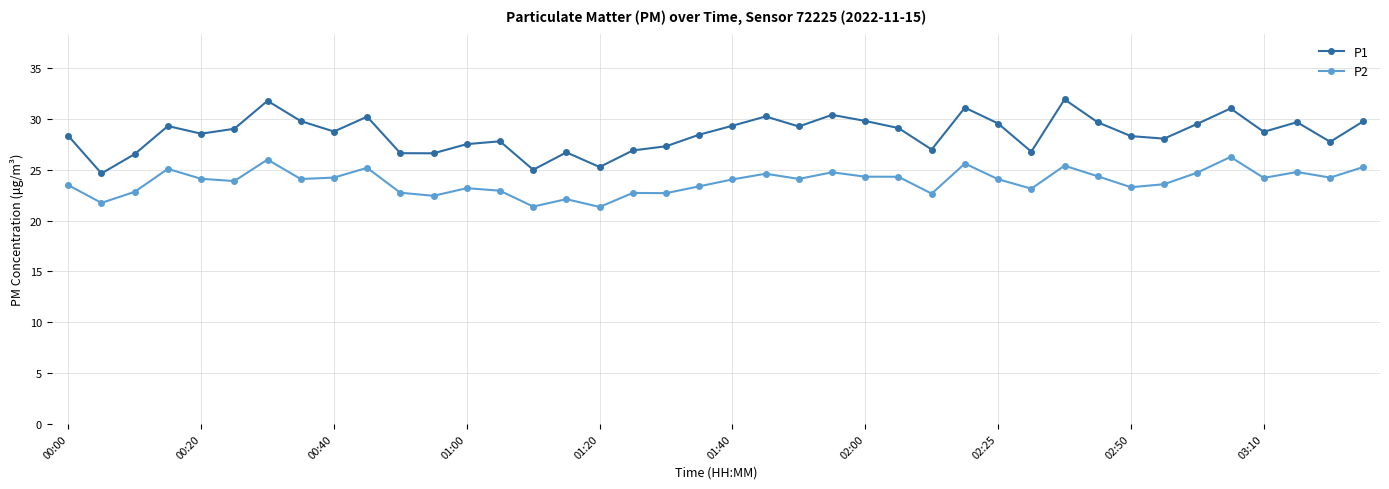

What is the minimum value shown in the chart?

21.3